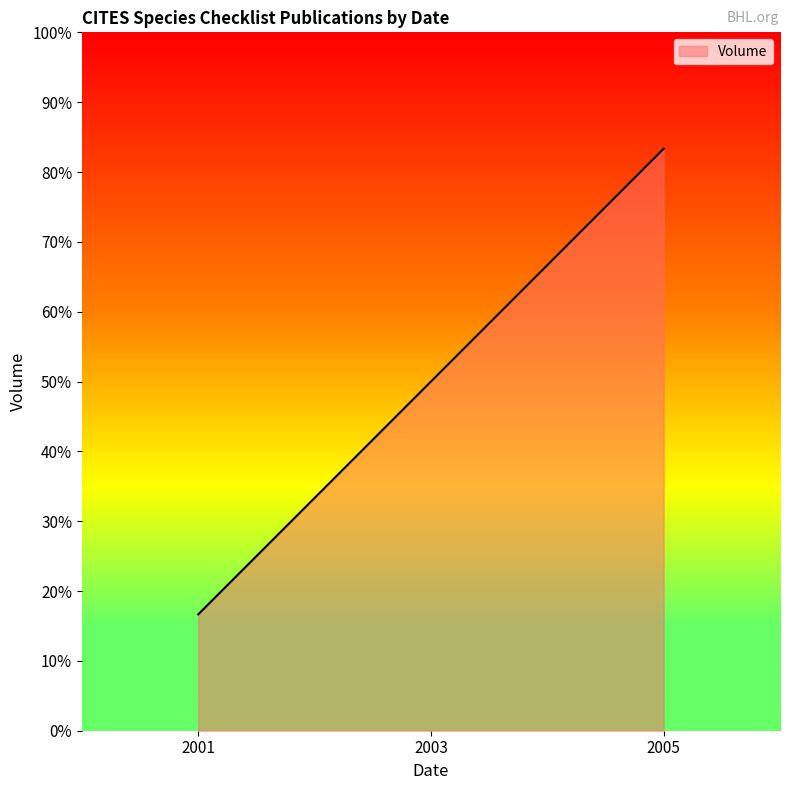

At which category does the chart reach its minimum across all series?

2001